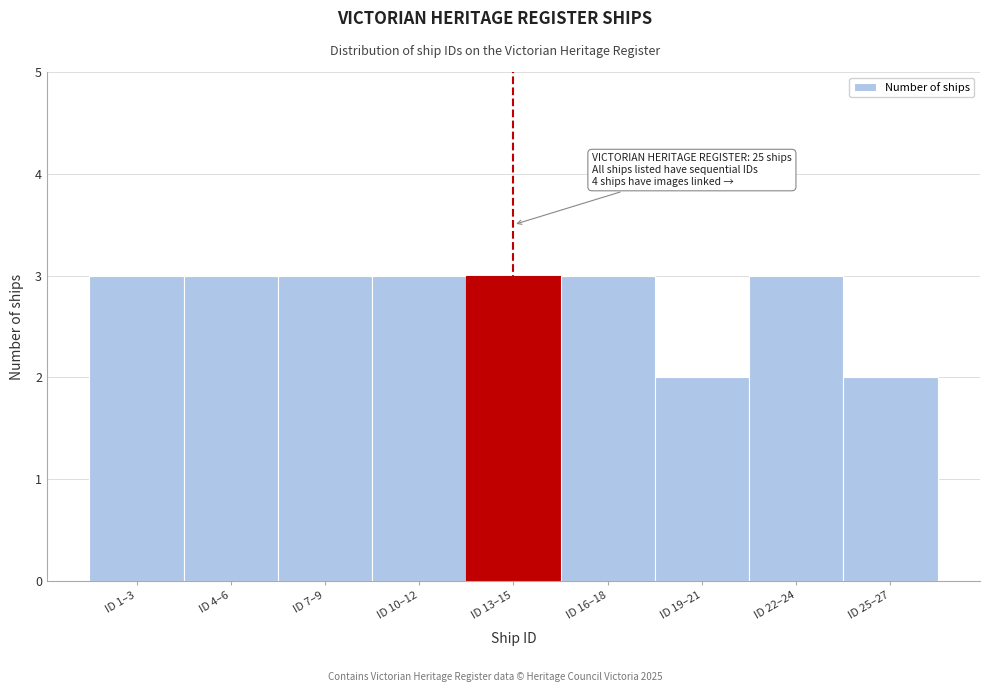

Reading left to right, list all the values displayed in this chart.

ID 1–3=3	ID 4–6=3	ID 7–9=3	ID 10–12=3	ID 13–15=3	ID 16–18=3	ID 19–21=2	ID 22–24=3	ID 25–27=2